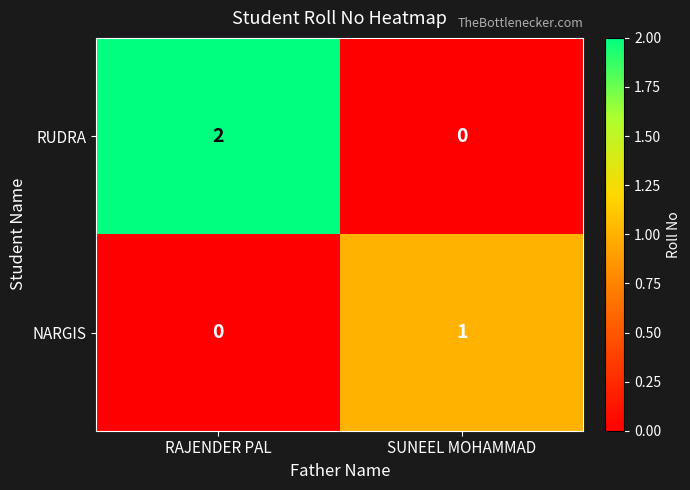

What is the total value across all series at SUNEEL MOHAMMAD?

1